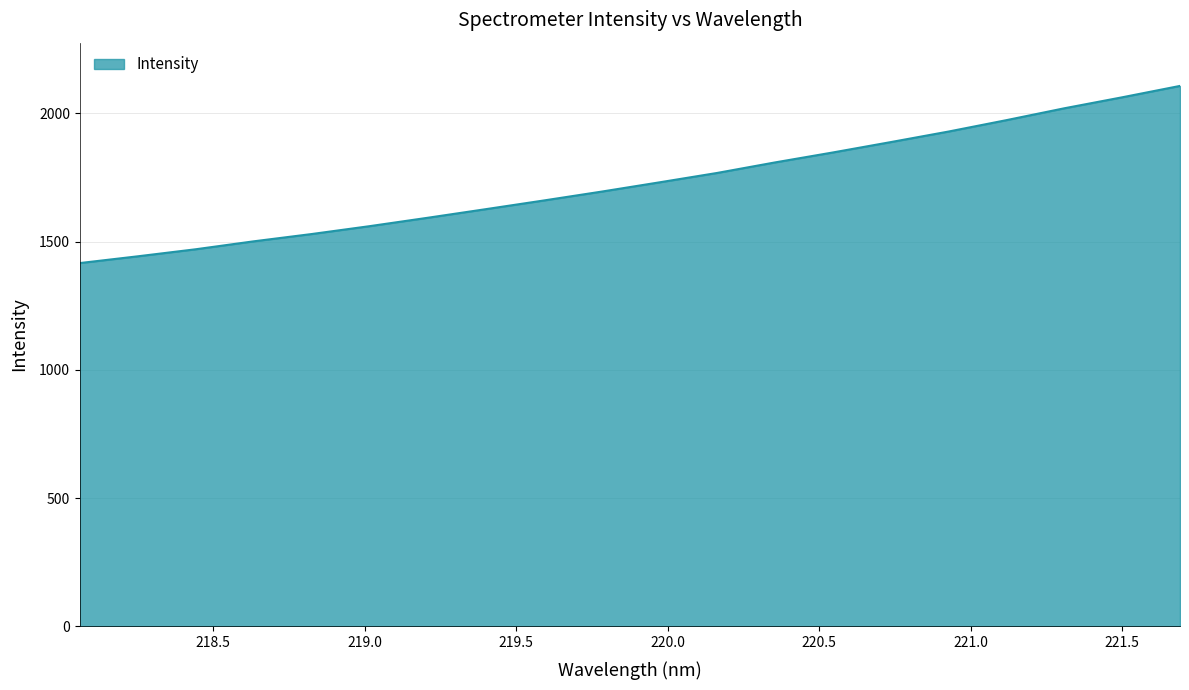

What is the maximum value shown in the chart?

2107.3